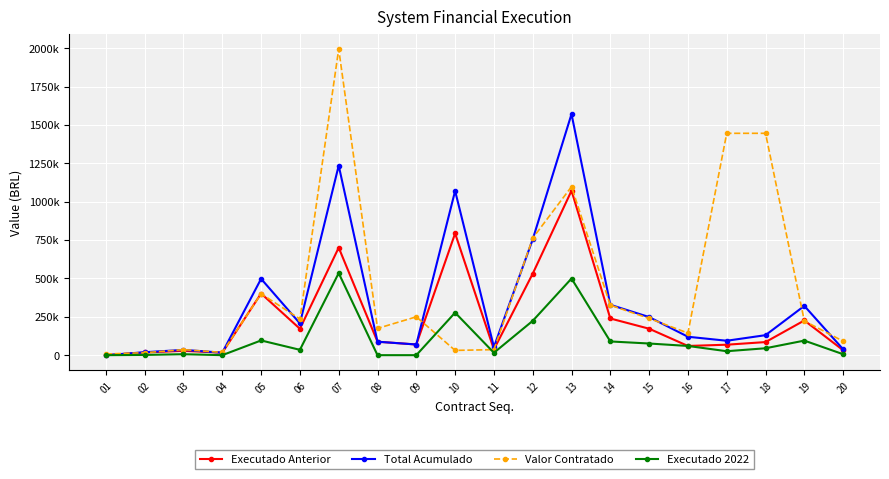

True or false: Executado Anterior has a value of 172394.4 at 15.

True